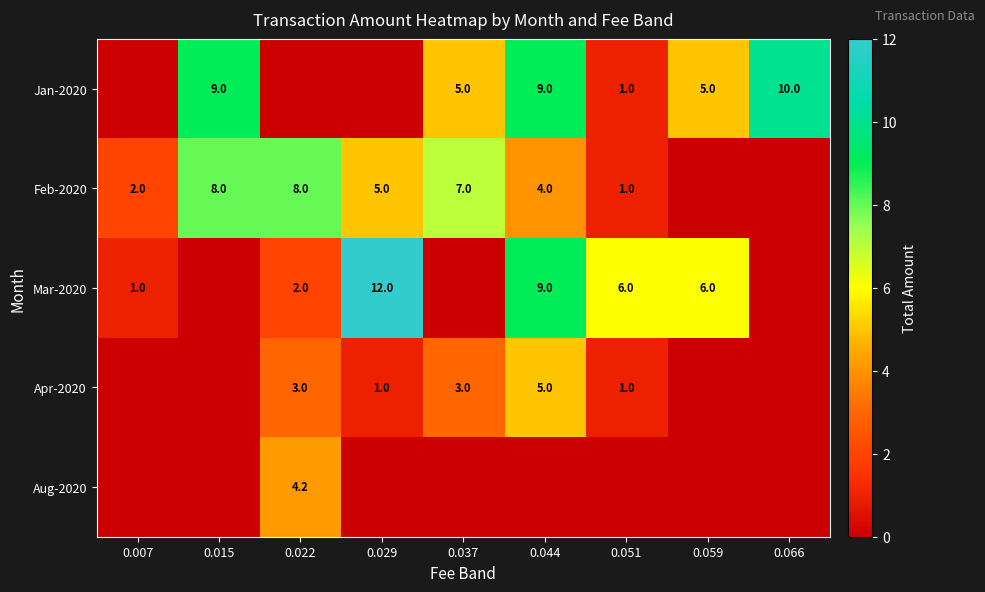

The value of Jan-2020 at 0.015 is 9.0. True or false?

True